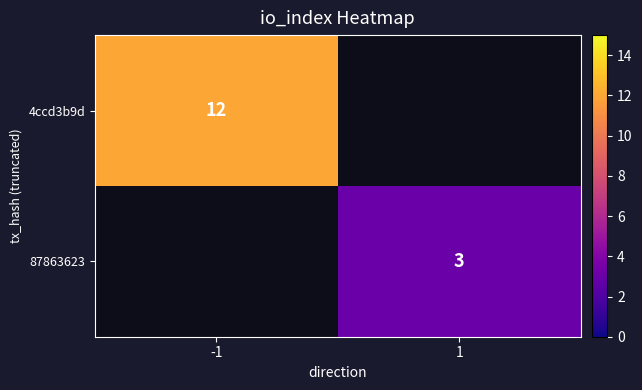

Count the number of data series in this chart.

2